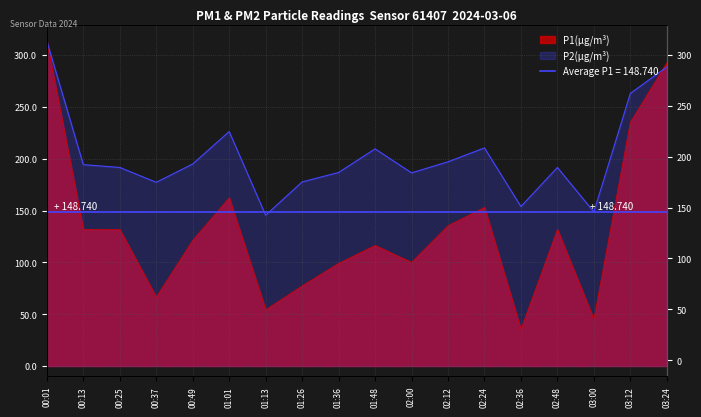

Reading left to right, extract all data points from this chart.

P1: 00:01=313.6	00:13=131.9	00:25=131.8	00:37=66.5	00:49=121.4	01:01=162.4	01:13=54.3	01:26=77.4	01:36=99.1	01:48=116.4	02:00=100.0	02:12=135.5	02:24=153.0	02:36=35.5	02:48=131.8	03:00=45.1	03:12=235.2	03:24=292.7
P2: 00:01=313.6	00:13=194.4	00:25=191.6	00:37=177.3	00:49=195.0	01:01=226.3	01:13=145.5	01:26=177.7	01:36=186.8	01:48=209.6	02:00=186.4	02:12=197.1	02:24=210.5	02:36=153.9	02:48=191.6	03:00=148.7	03:12=263.1	03:24=288.6